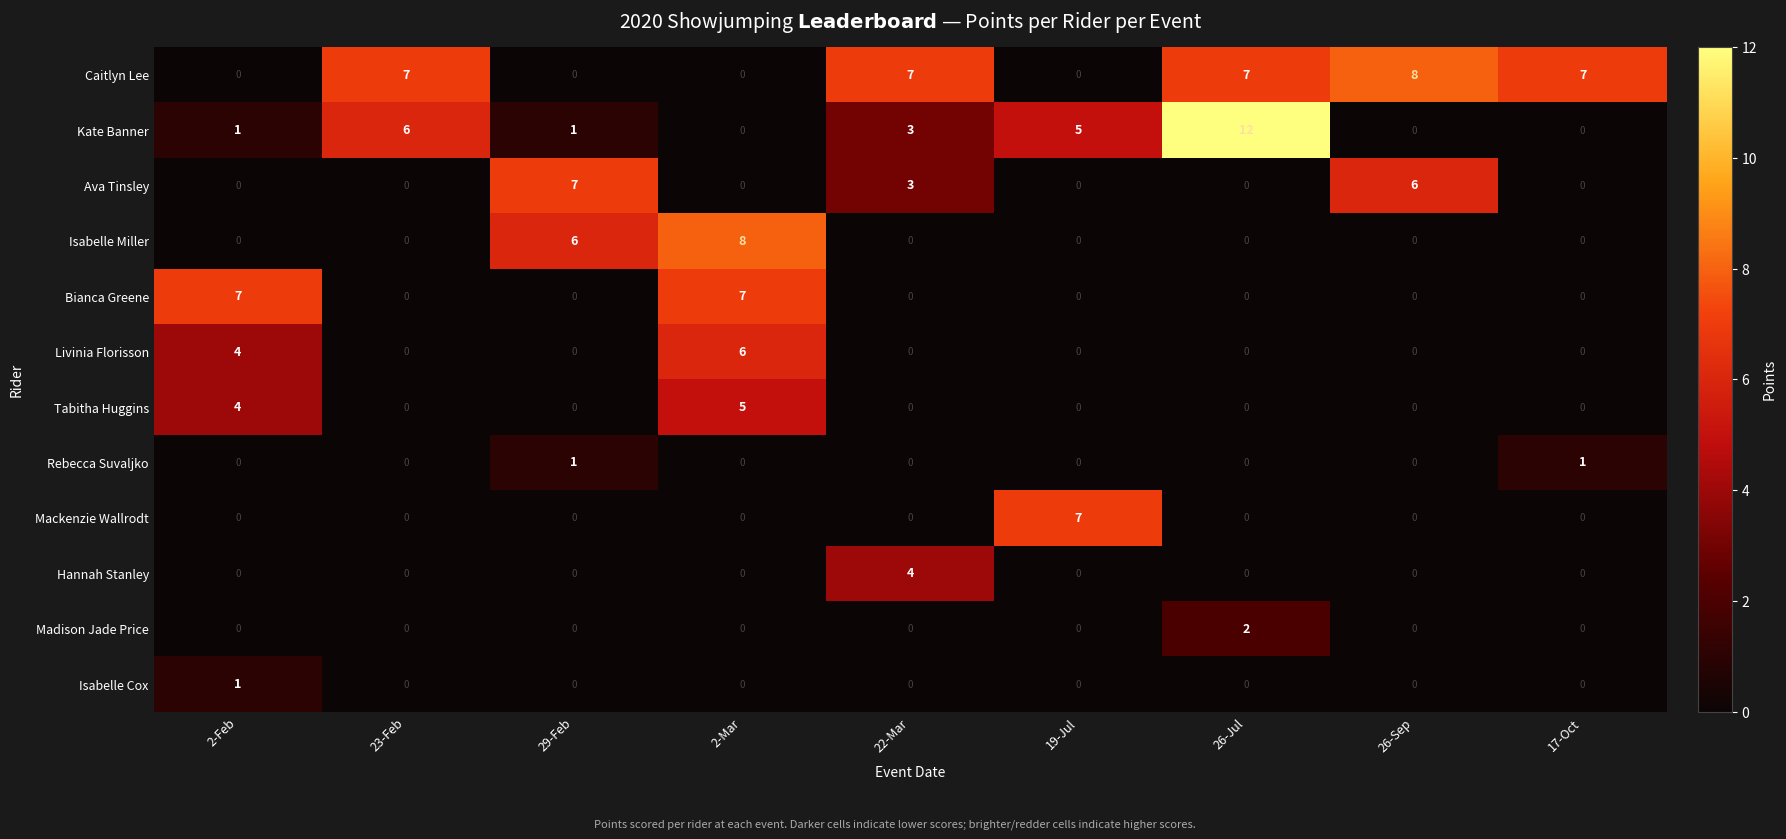

Which series has the largest range (max minus min)?

Kate Banner